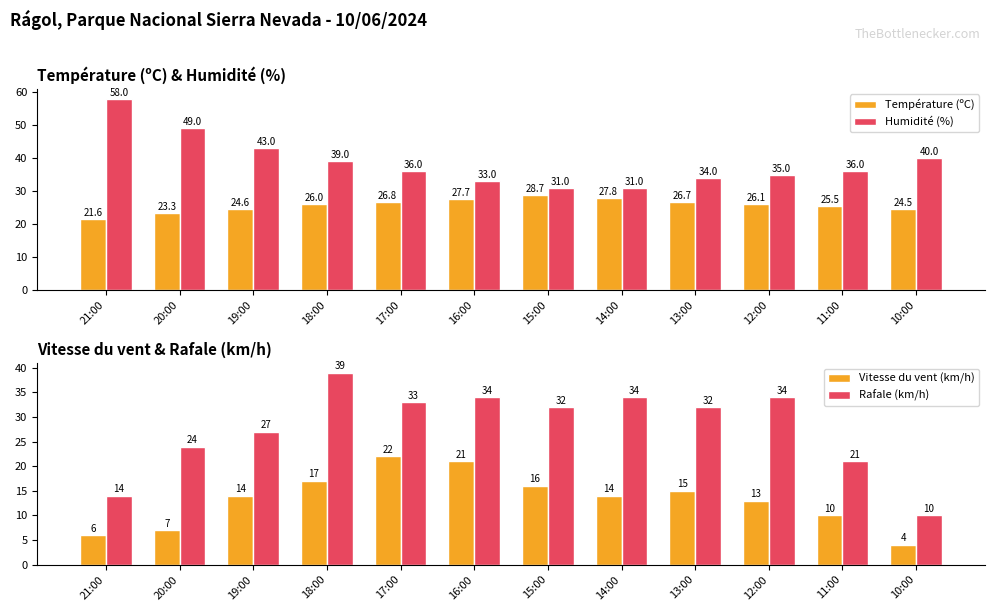

At which label does Humidité (%) first exceed 36?

21:00